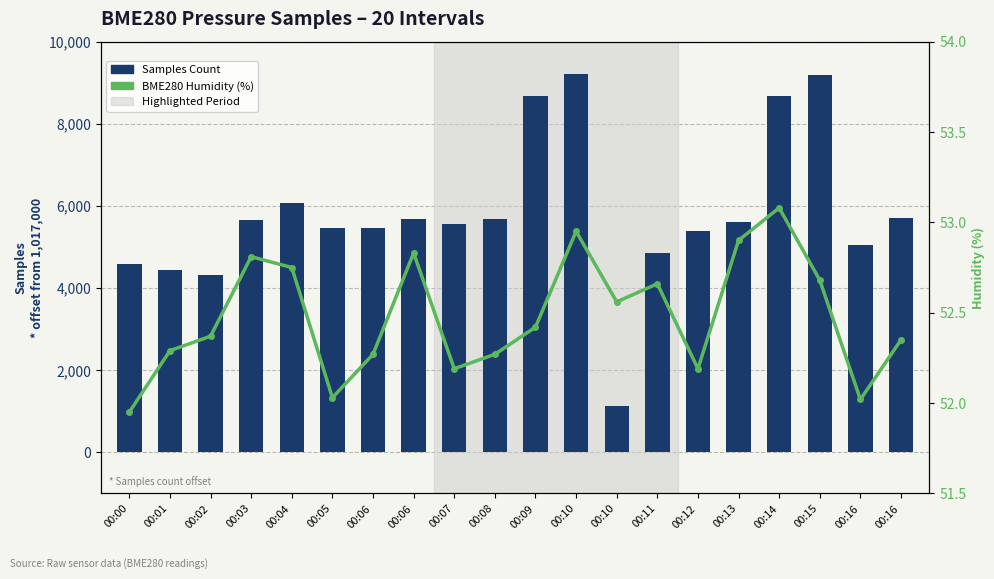

At which category is the sum across all series the highest?

00:10